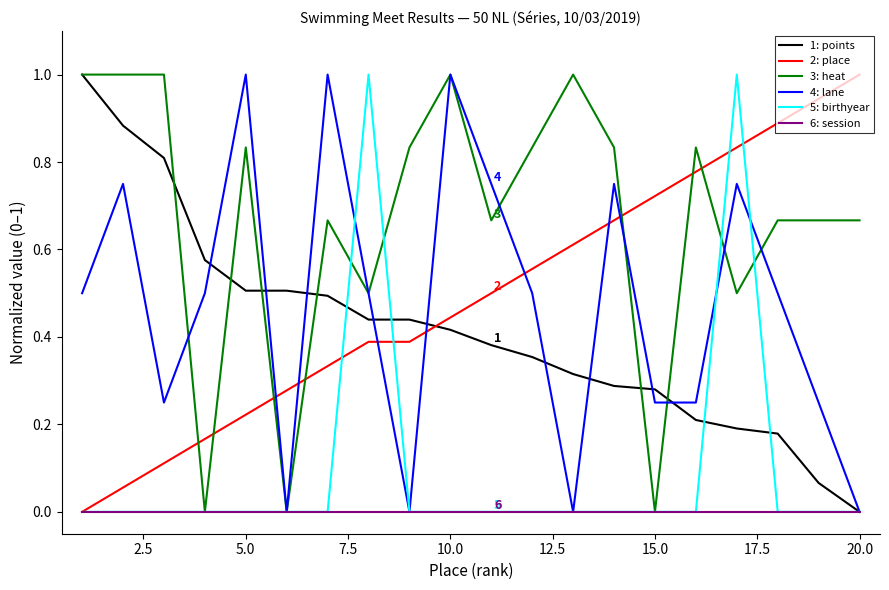

What is the highest value of the 5: birthyear series?

1.0